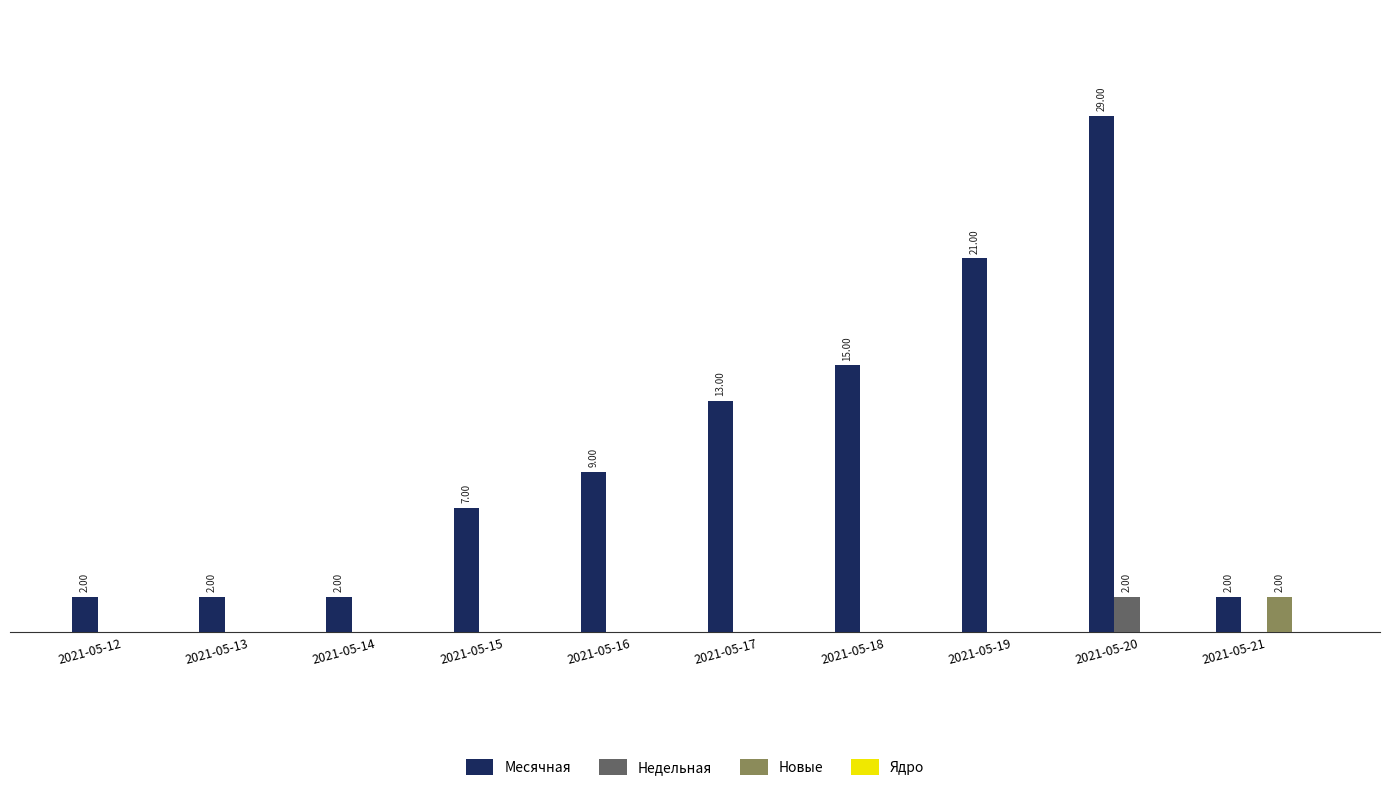

At which category is the sum across all series the highest?

2021-05-20